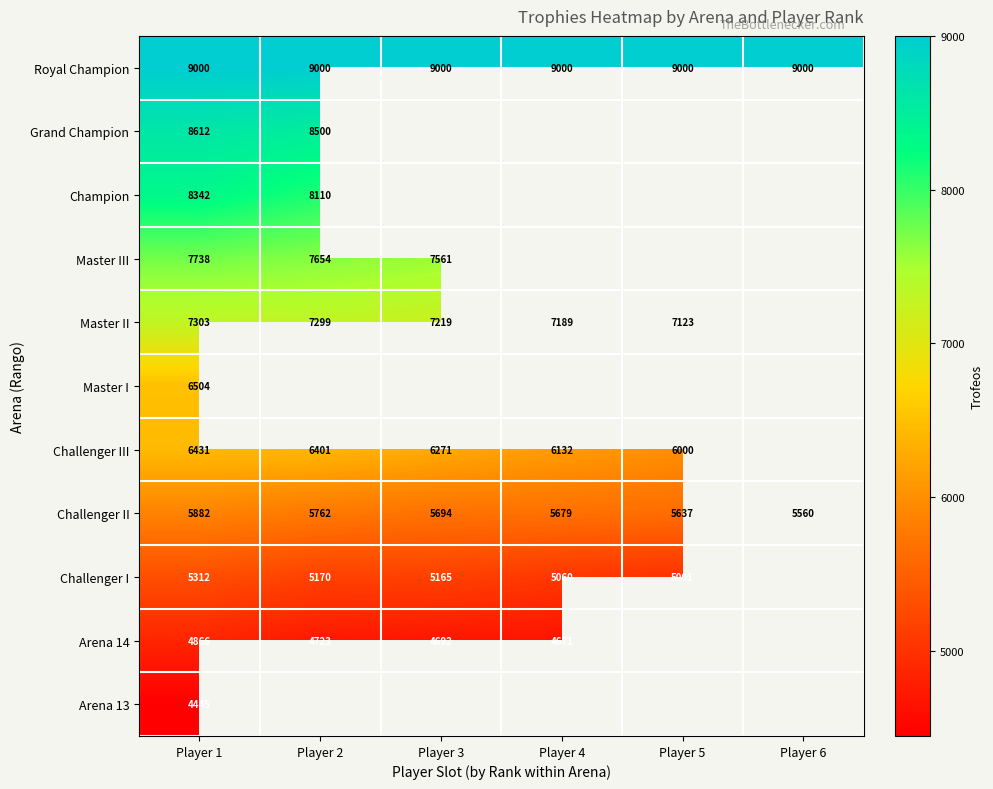

Rank the categories by Challenger II value from lowest to highest.

Player 6, Player 5, Player 4, Player 3, Player 2, Player 1